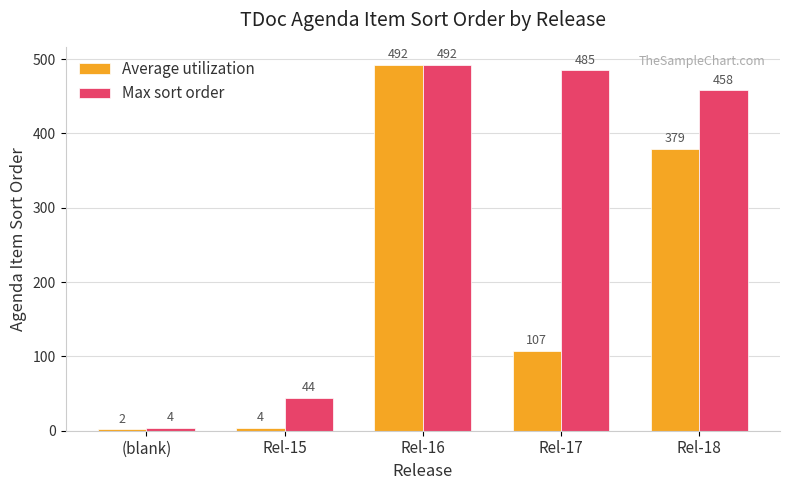

How many values in the Max sort order series are below 458?

2